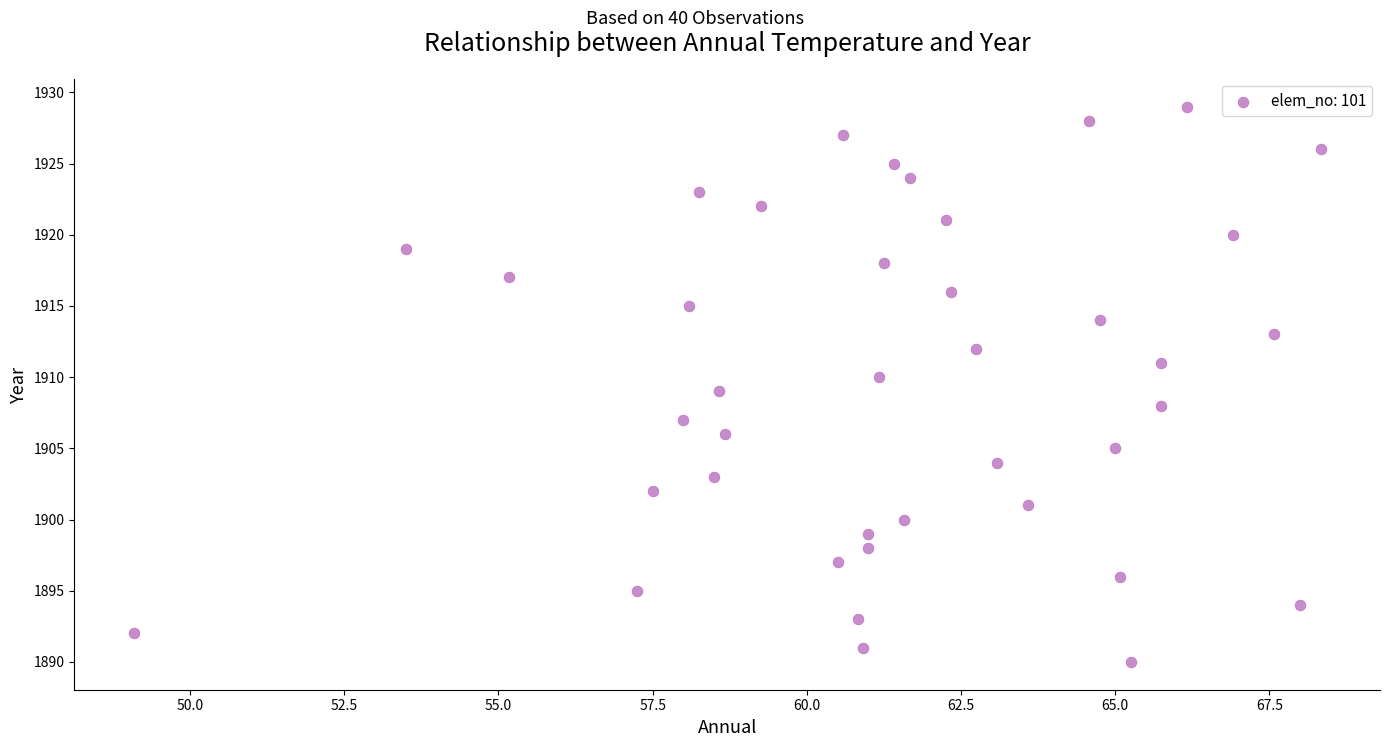

What is the range of Y values (max minus min)?

39